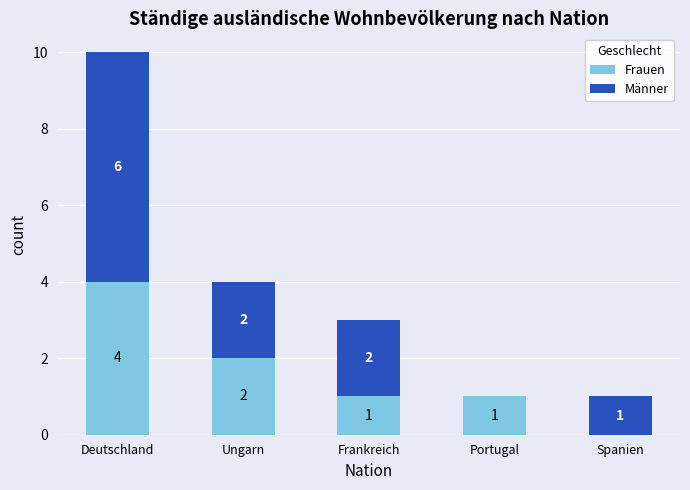

The Frauen series shows 3 at Deutschland. True or false?

False